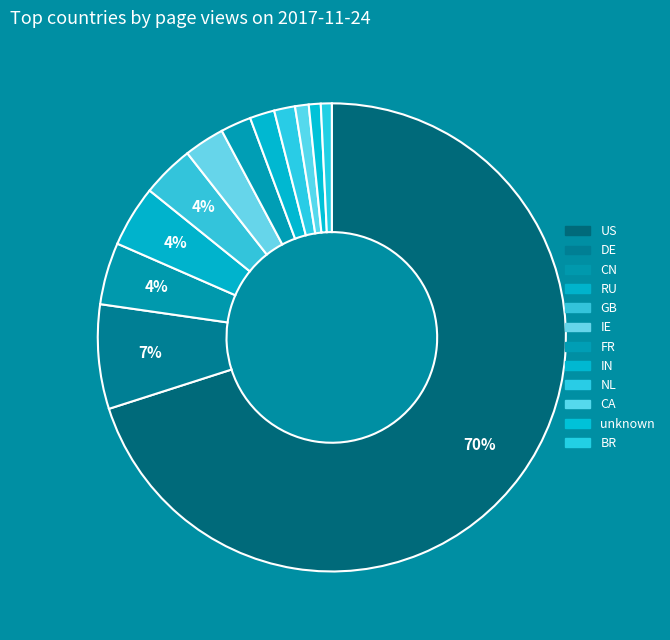

The DE slice represents 1% of the pie. True or false?

False